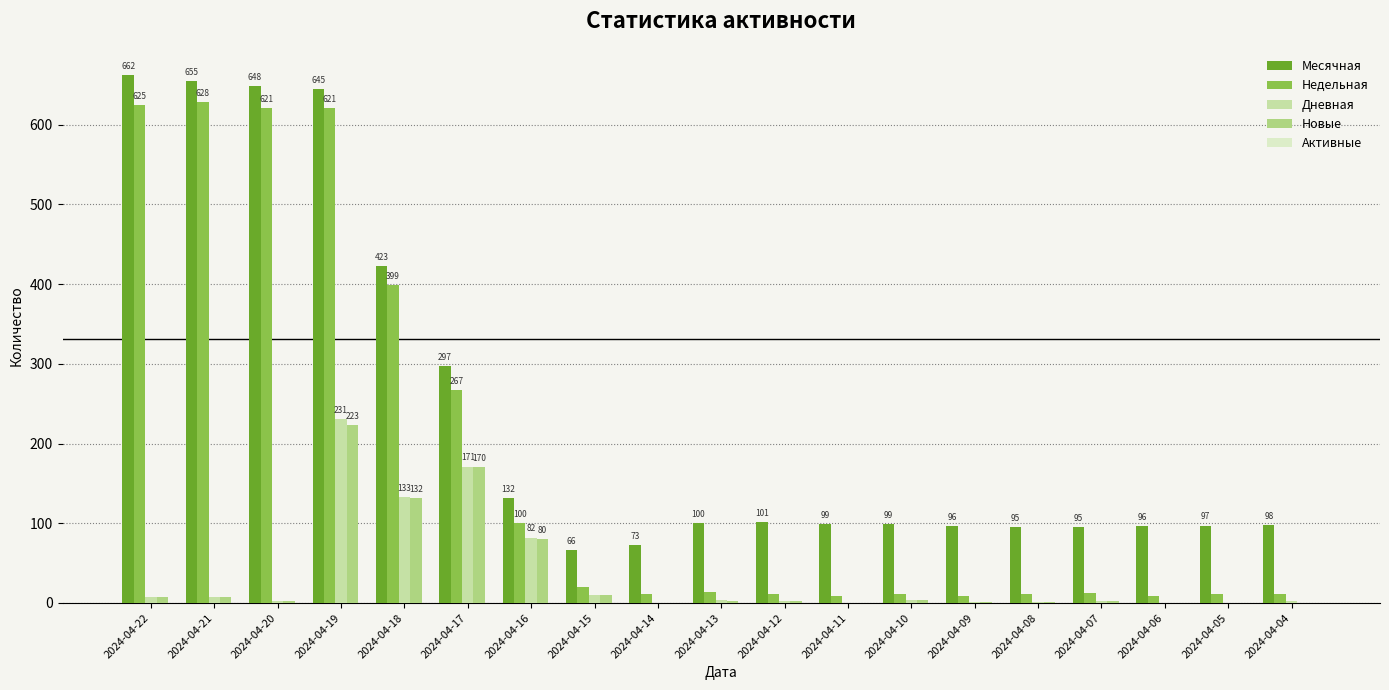

How many categories are shown in the chart?

19